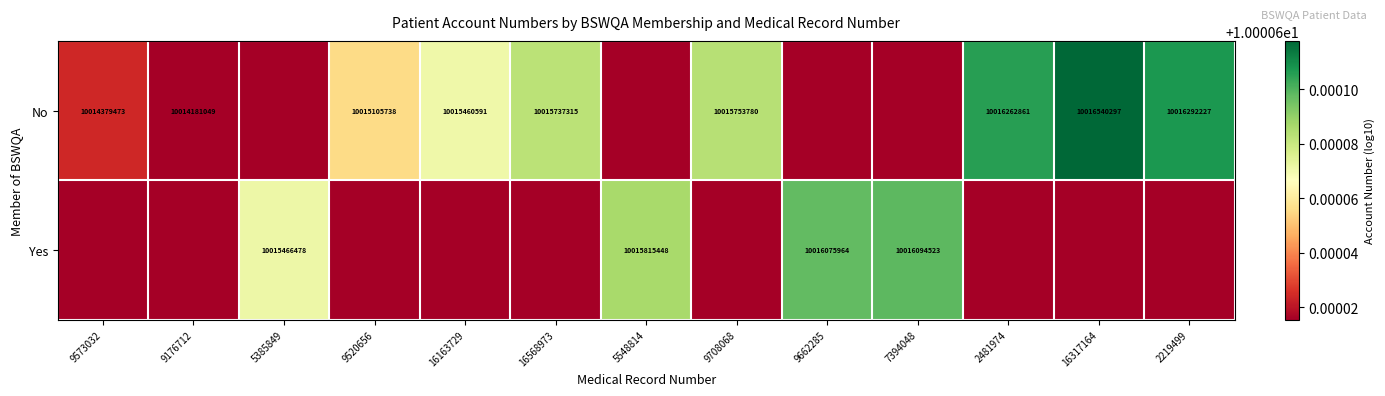

Which series changed the most between 16317164 and 2219499?

No